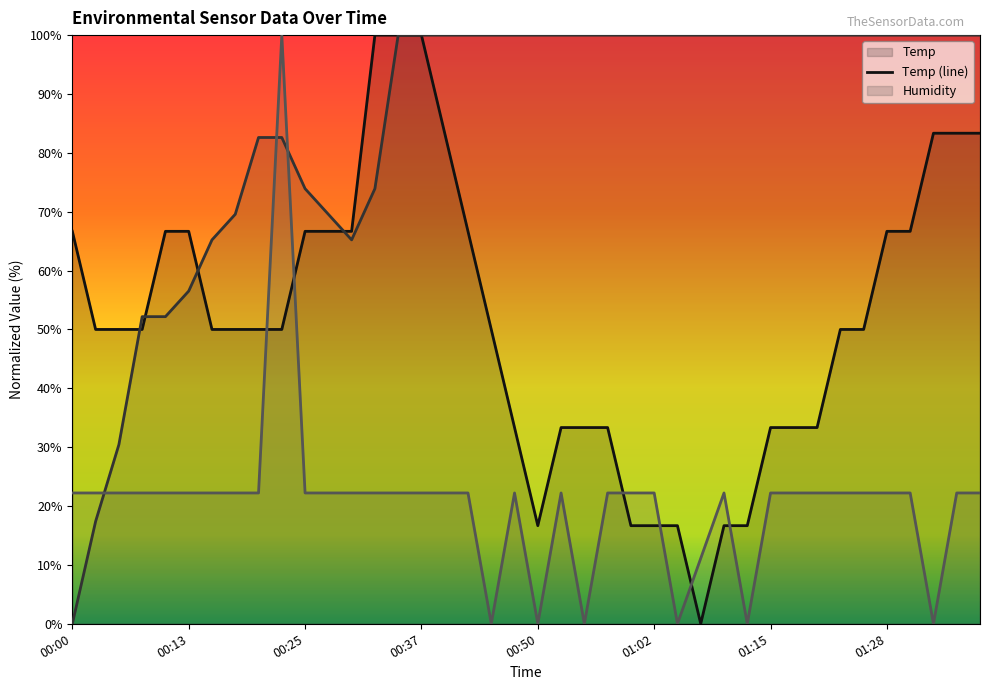

Does the chart display data point markers on the line(s)?

No